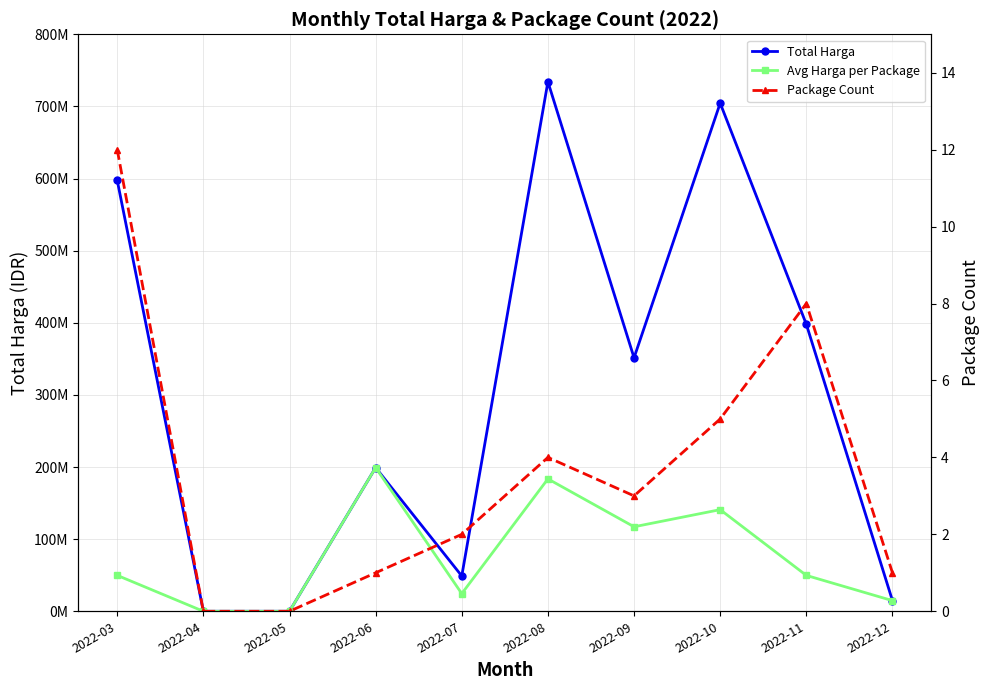

At how many categories does at least one series exceed 691163846?

2